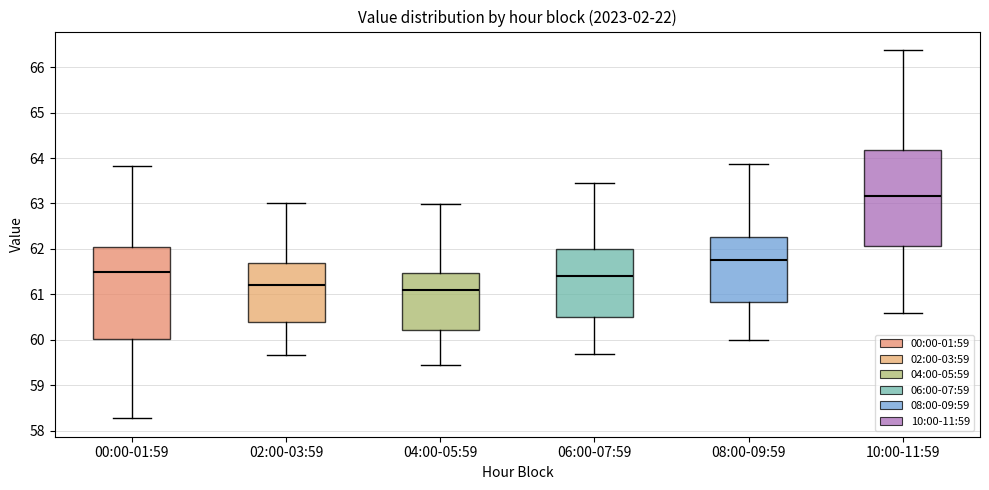

Reading left to right, read every box against the y-axis: the position of its median line, the range the box covers, and the ends of its whiskers. The values are not printed on the chart, so give them approximately, as read against the axis.

00:00-01:59: median 61.5, box 60.0 to 62.0, whiskers 58.3 to 63.8
02:00-03:59: median 61.2, box 60.4 to 61.7, whiskers 59.7 to 63.0
04:00-05:59: median 61.1, box 60.2 to 61.5, whiskers 59.5 to 63.0
06:00-07:59: median 61.4, box 60.5 to 62.0, whiskers 59.7 to 63.5
08:00-09:59: median 61.7, box 60.8 to 62.3, whiskers 60.0 to 63.9
10:00-11:59: median 63.2, box 62.1 to 64.2, whiskers 60.6 to 66.4